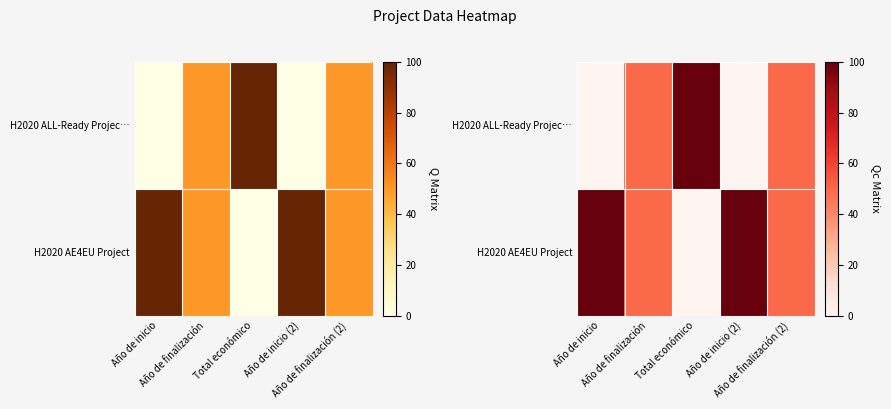

The H2020 ALL-Ready Projec… series shows 50 at Año de finalización (2). True or false?

True